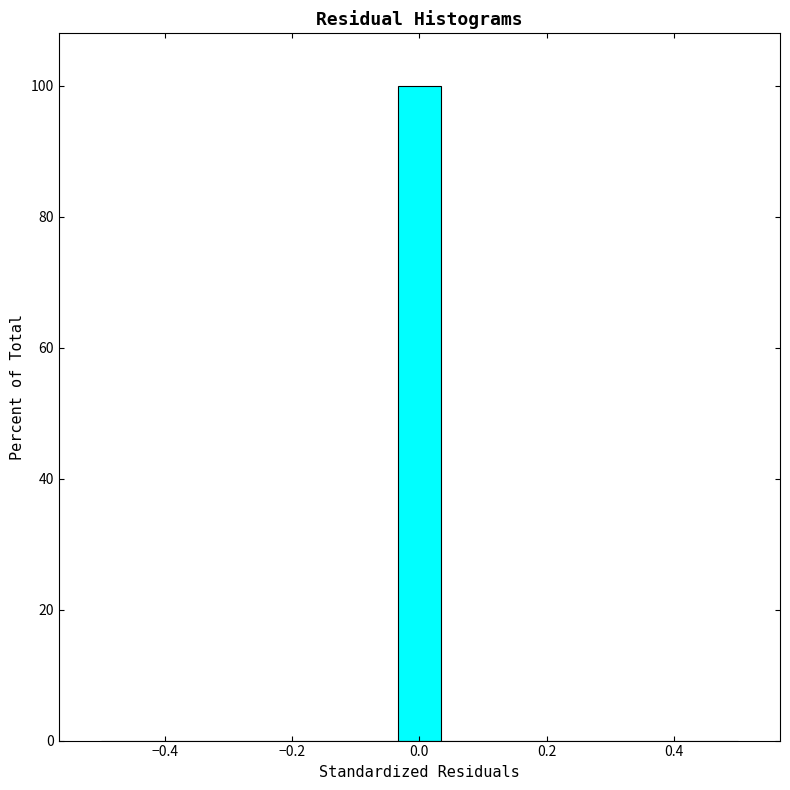

Around what value on the x-axis is the tallest bar? Give the approximate position of its centre, as read against the axis.

0.00